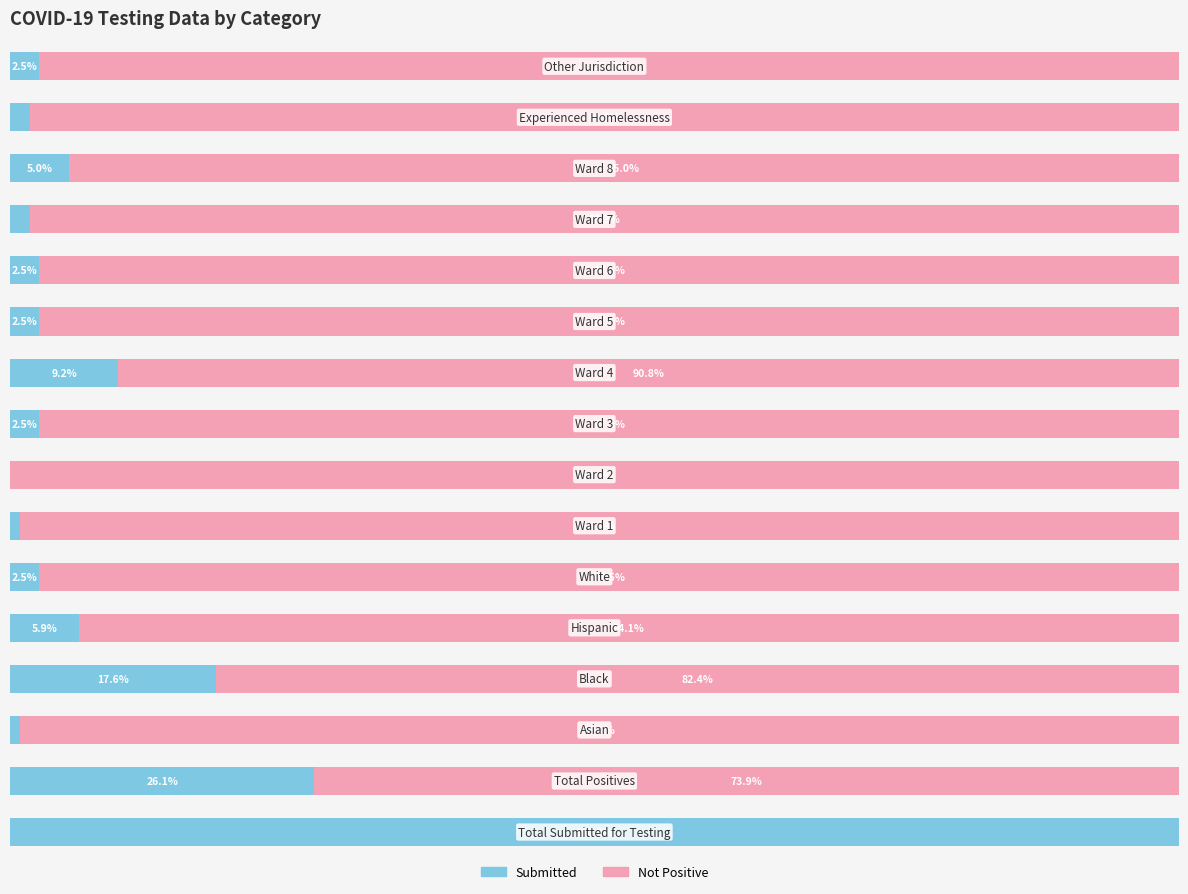

What are all the series names shown in the legend?

Submitted, Not Positive